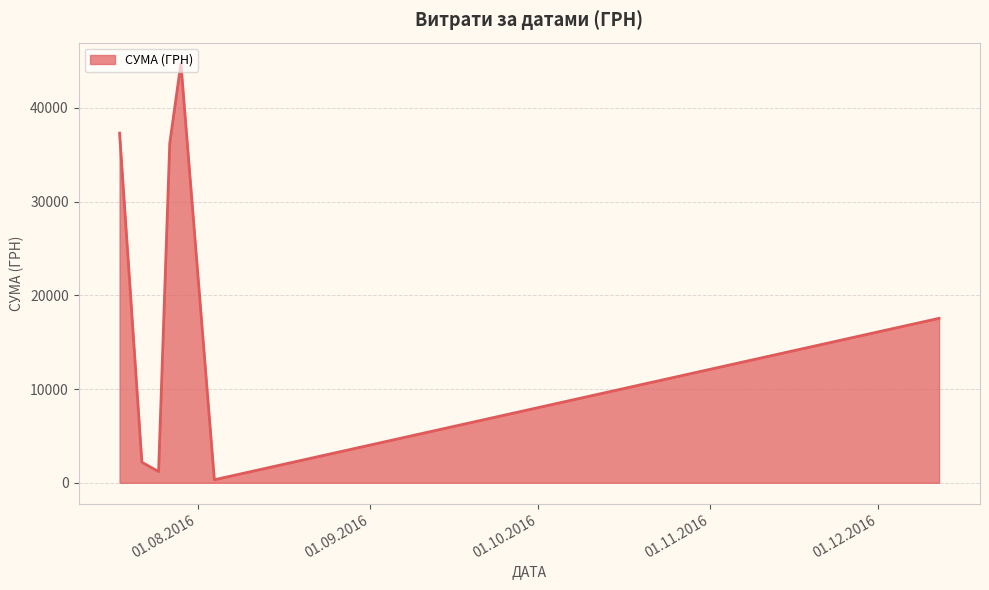

How many distinct data groups are displayed?

1